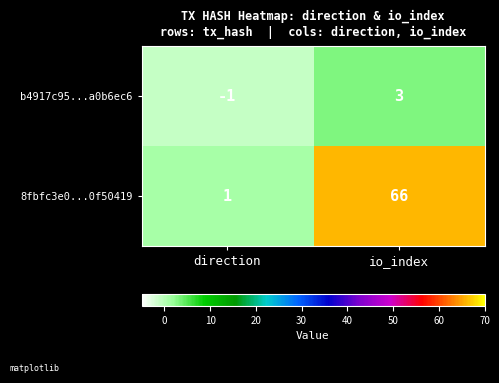

At which label does b4917c95...a0b6ec6 reach its minimum?

direction